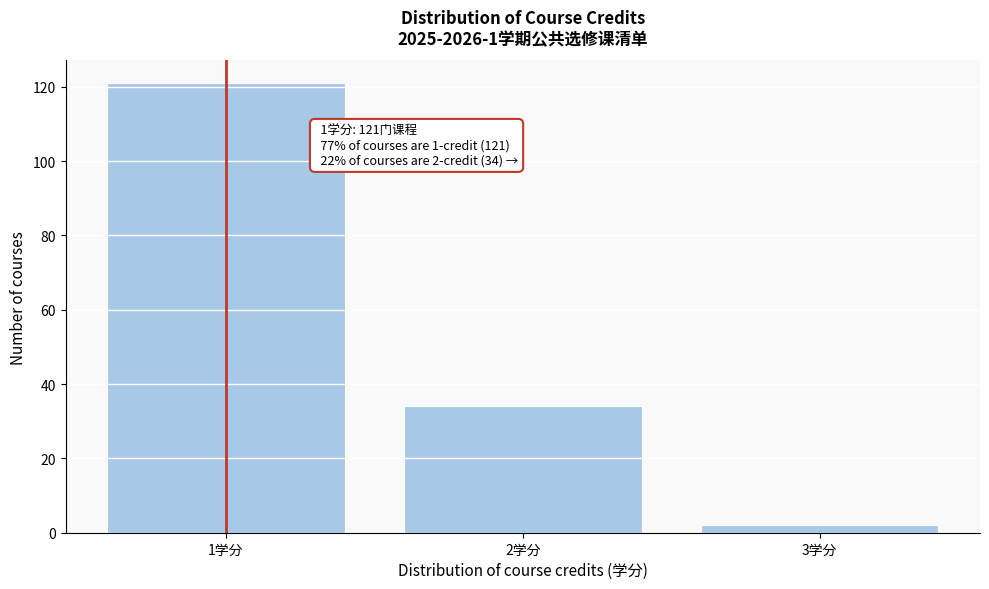

Reading left to right, list all the values displayed in this chart.

1学分=121	2学分=34	3学分=2